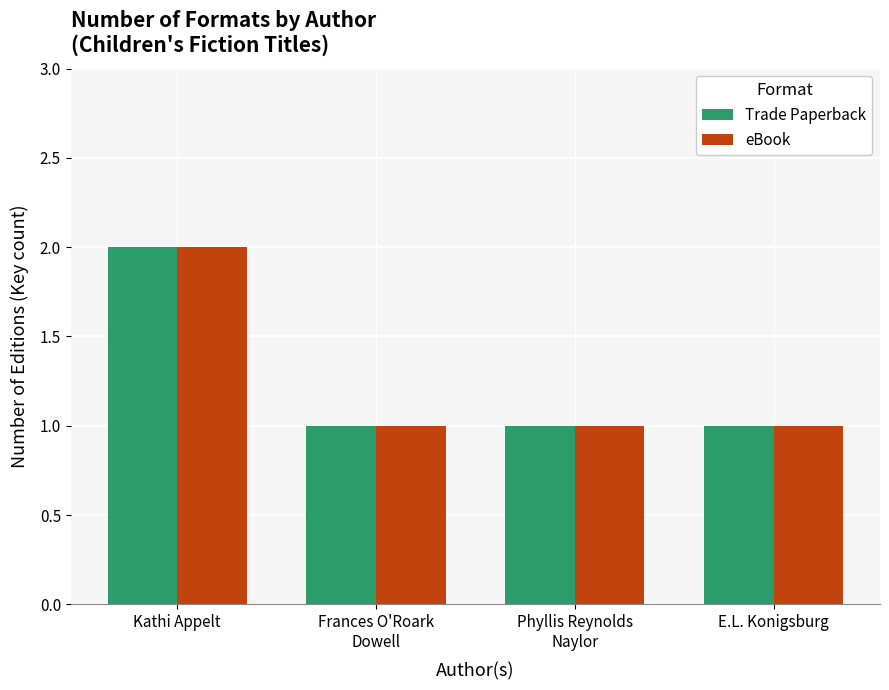

How many categories are shown in the chart?

4